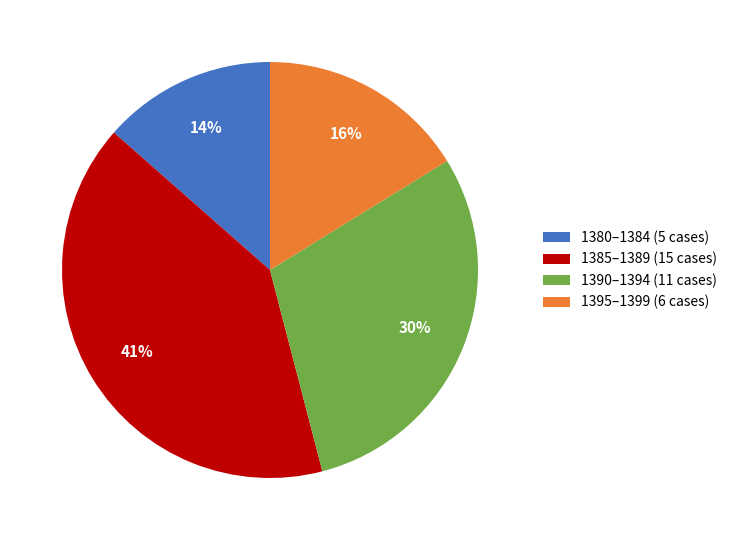

How many slices are in this pie chart?

4